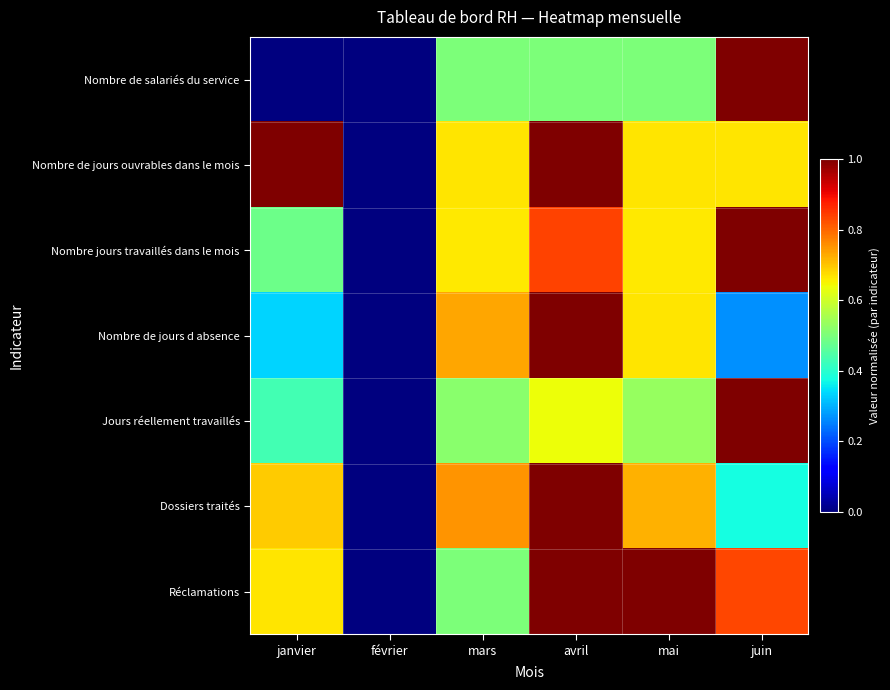

At how many categories does at least one series exceed 0?

5